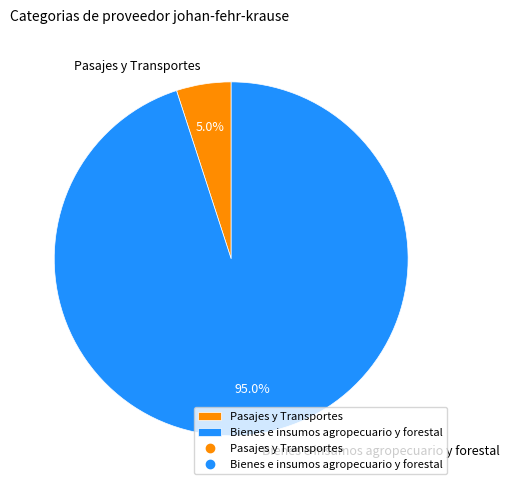

Which has a higher value, Pasajes y Transportes or Bienes e insumos agropecuario y forestal?

Bienes e insumos agropecuario y forestal